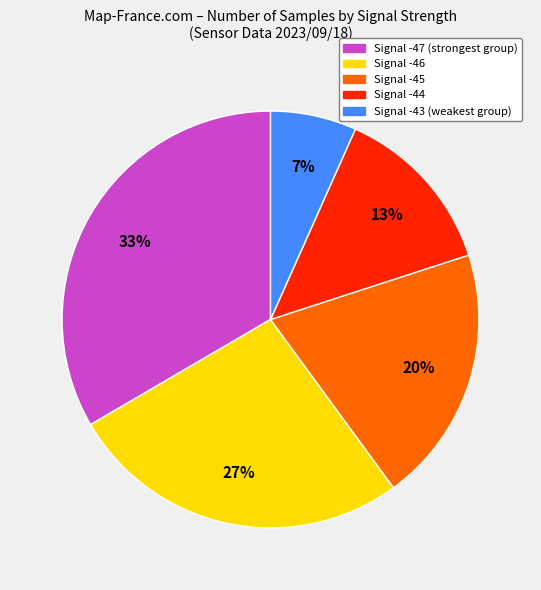

To the nearest percent, what is the average slice percentage?

20%